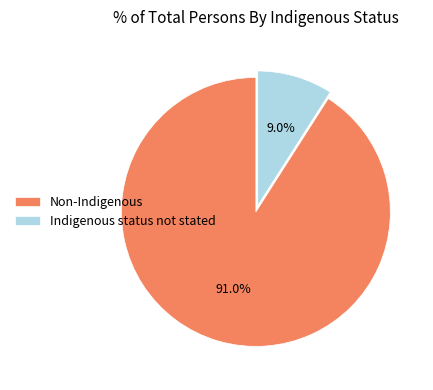

How much of the chart is everything except Non-Indigenous?

9.0%